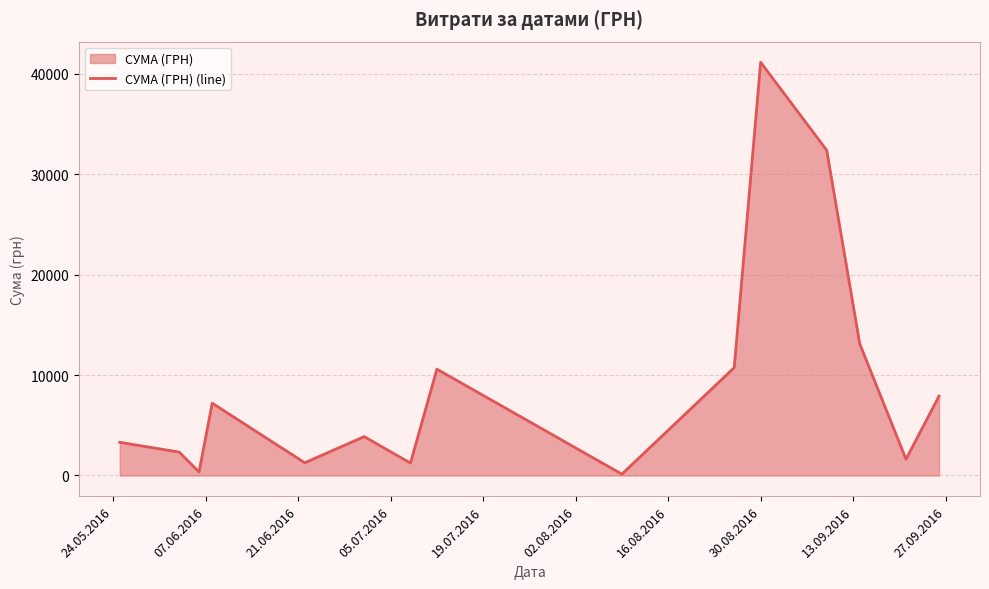

What is the difference between the maximum and minimum values?

40986.0